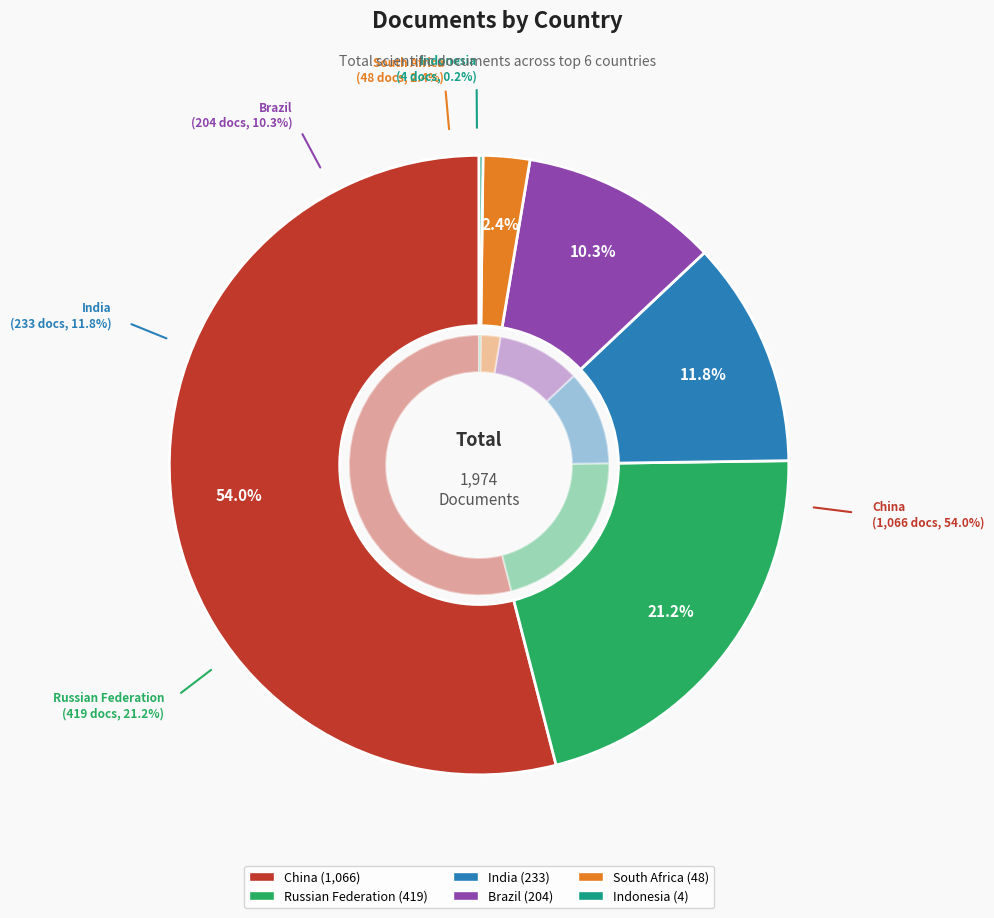

Combined, do Brazil and South Africa account for over 50%?

No